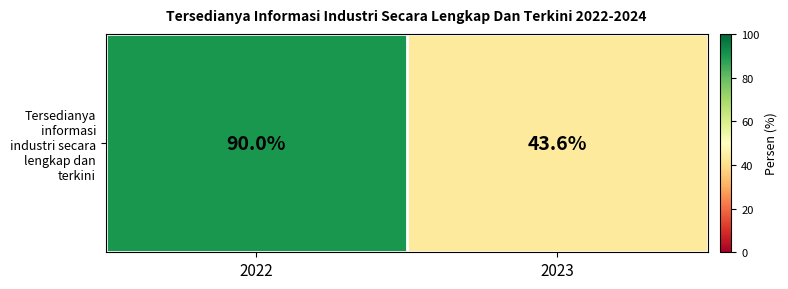

At which label is the value closest to 66?

2023